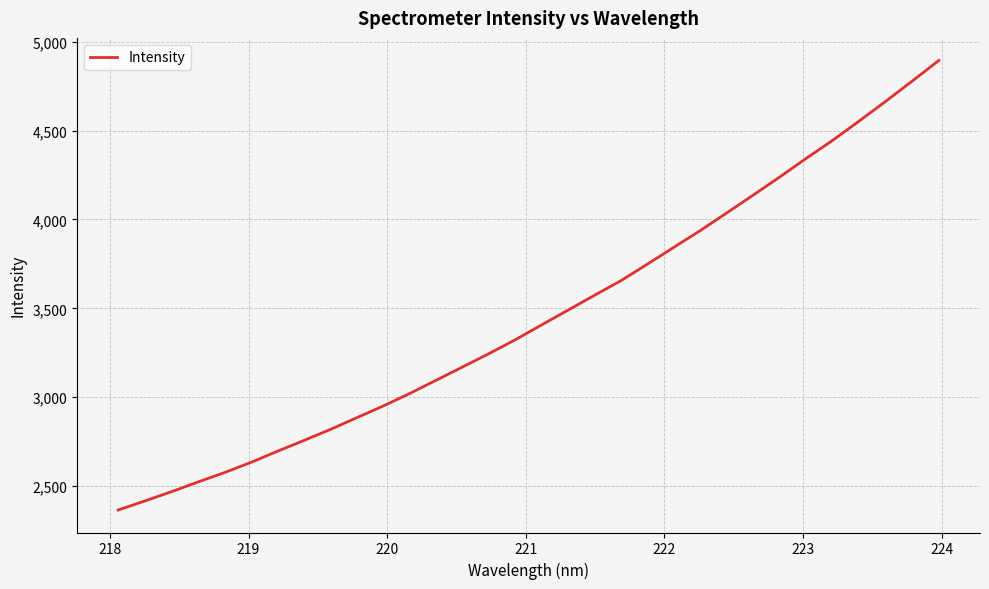

What is the greatest value displayed?

4895.2